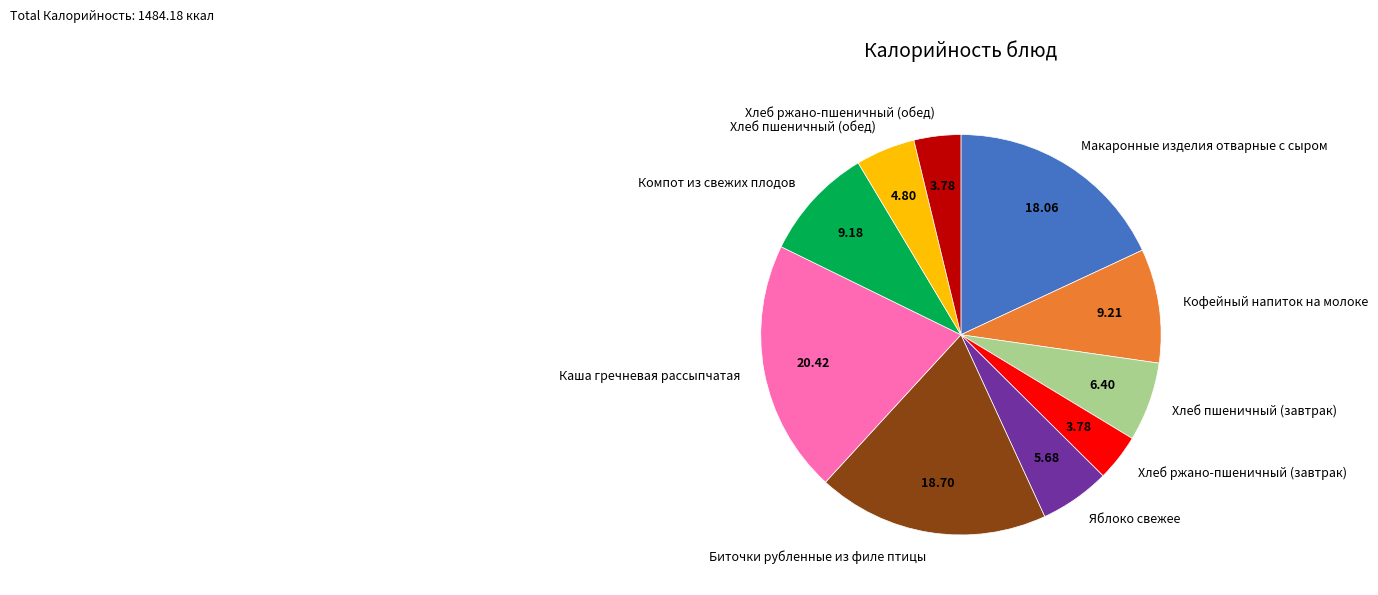

Does Хлеб пшеничный (обед) account for over 50% of the chart?

No